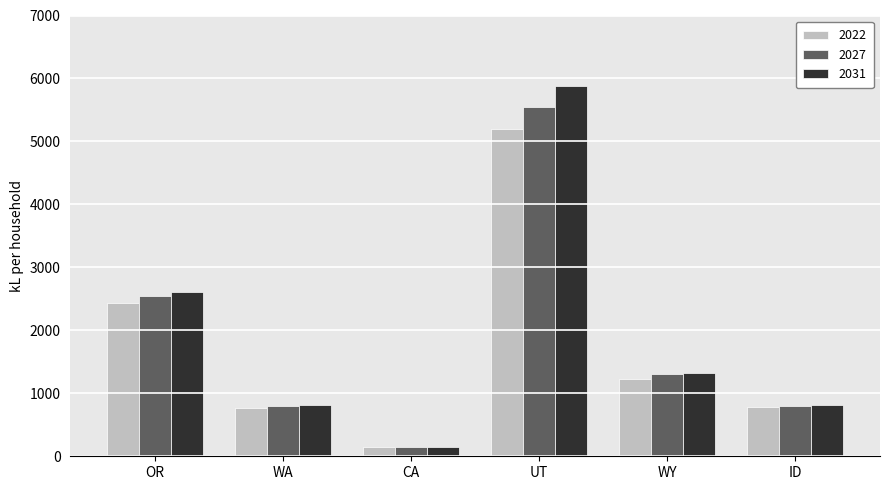

What is the value of the 2027 bar at the 6th from the left?

805.1